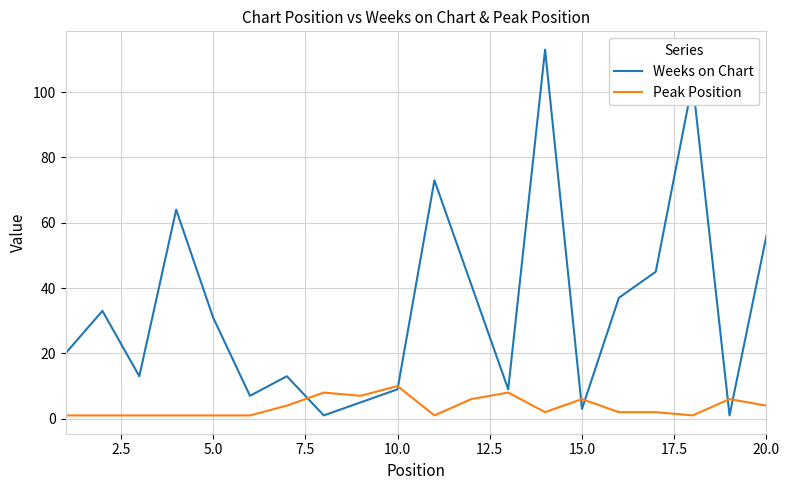

In Weeks on Chart, how many points are higher than both neighbors (excluding endpoints)?

6